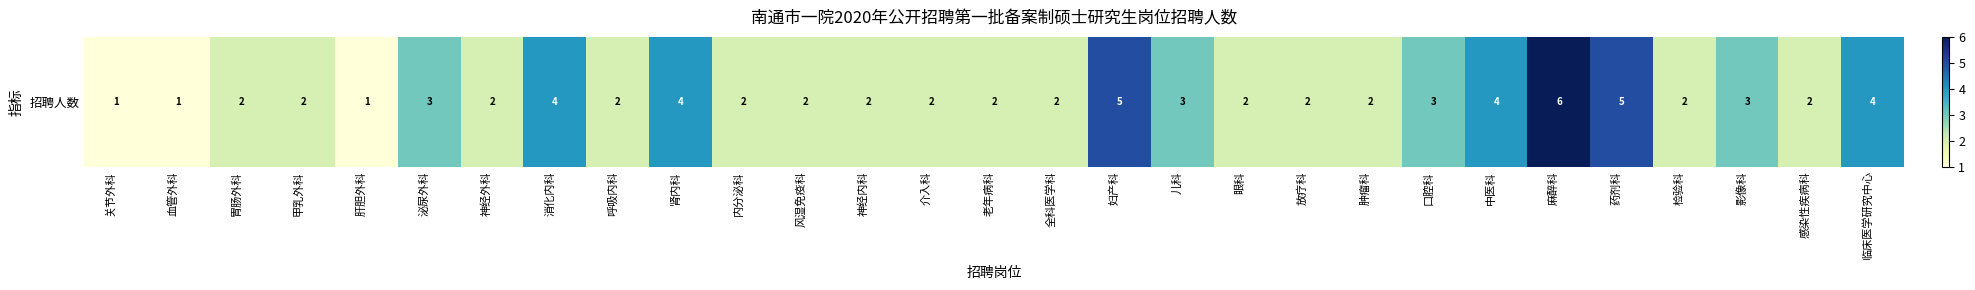

What value does the data have at 肾内科?

4